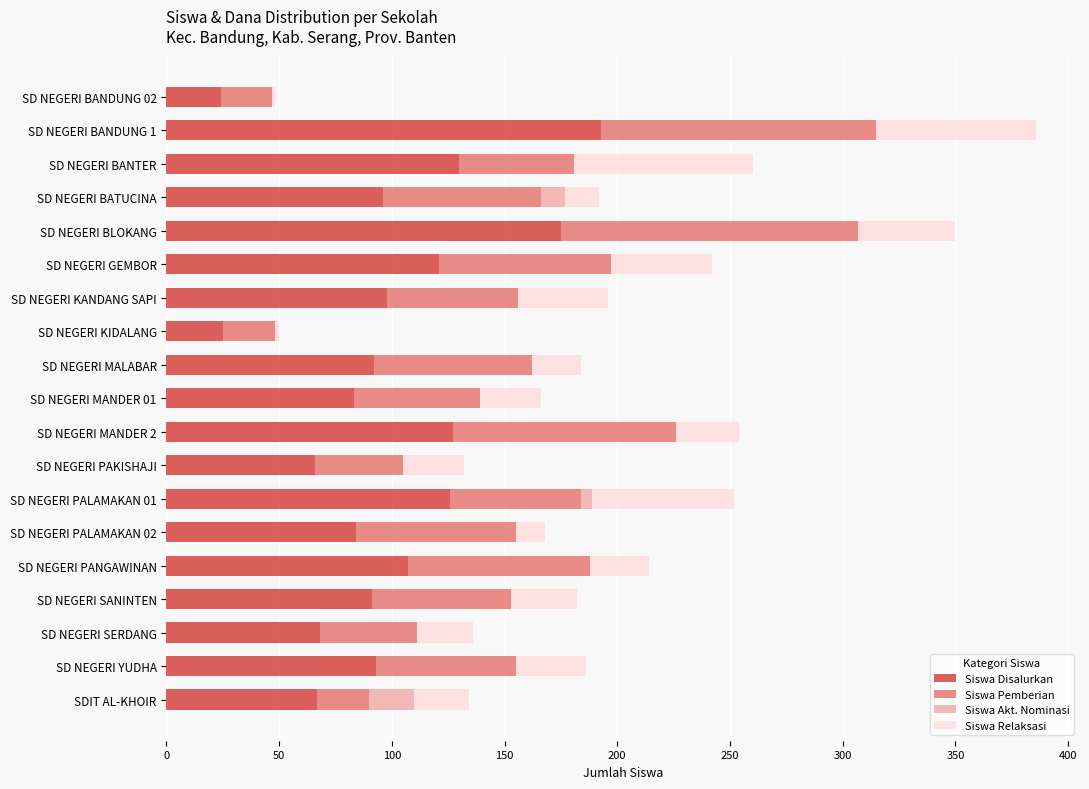

What is the sum of all Siswa Disalurkan values?

1866